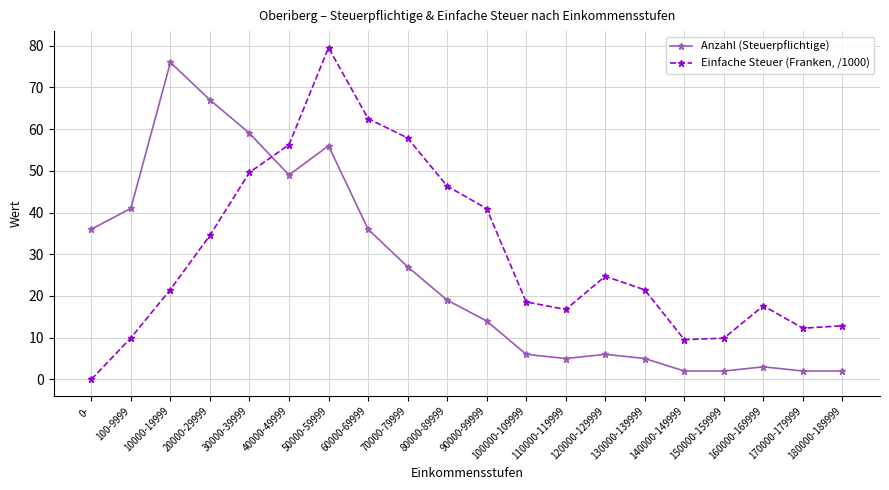

At which label does Anzahl (Steuerpflichtige) reach its peak?

10000-19999